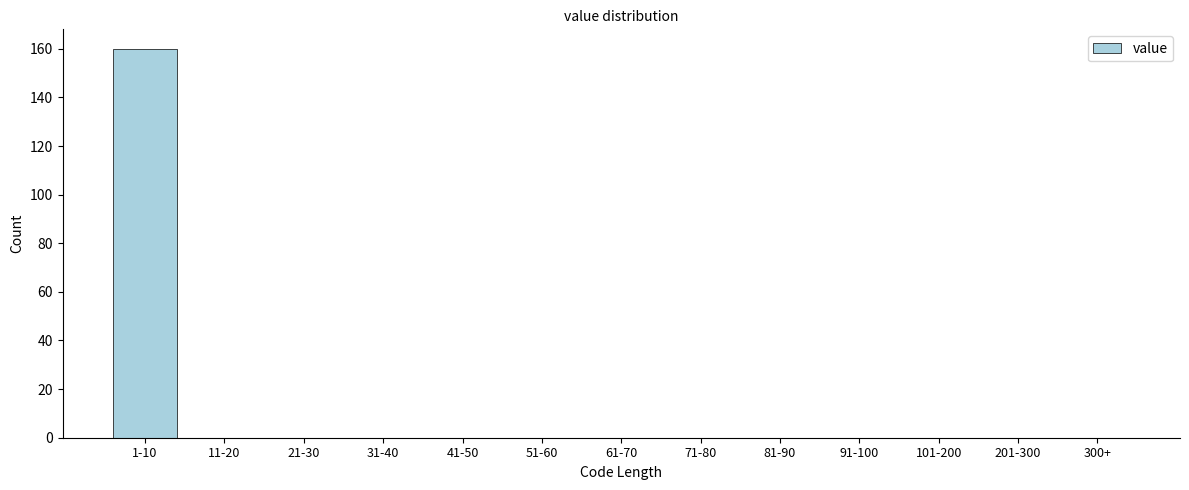

Reading right to left, what are all the values shown in this chart?

300+=0	201-300=0	101-200=0	91-100=0	81-90=0	71-80=0	61-70=0	51-60=0	41-50=0	31-40=0	21-30=0	11-20=0	1-10=160